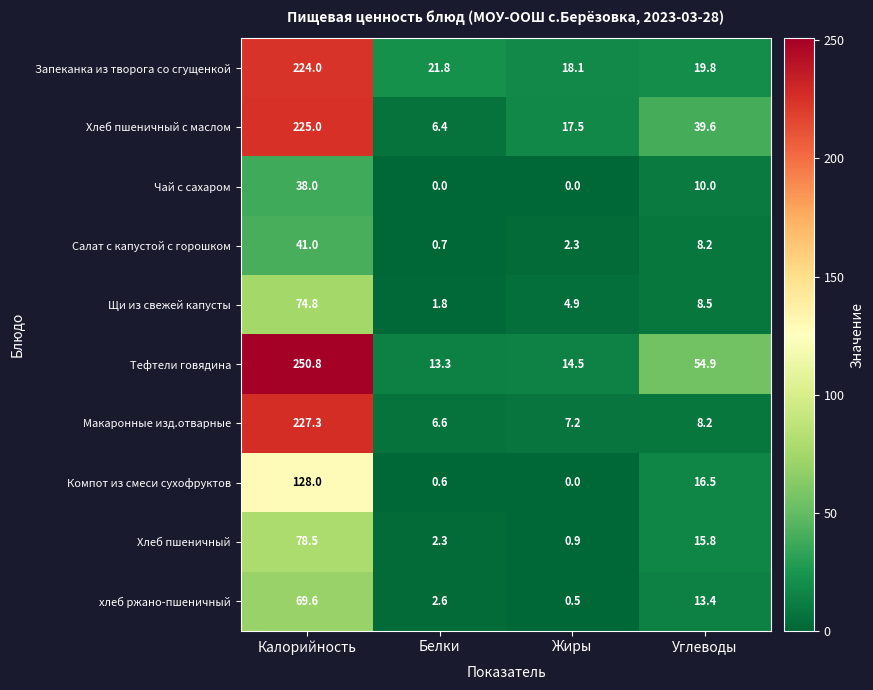

What is the difference between the highest and lowest values at Жиры?

18.1